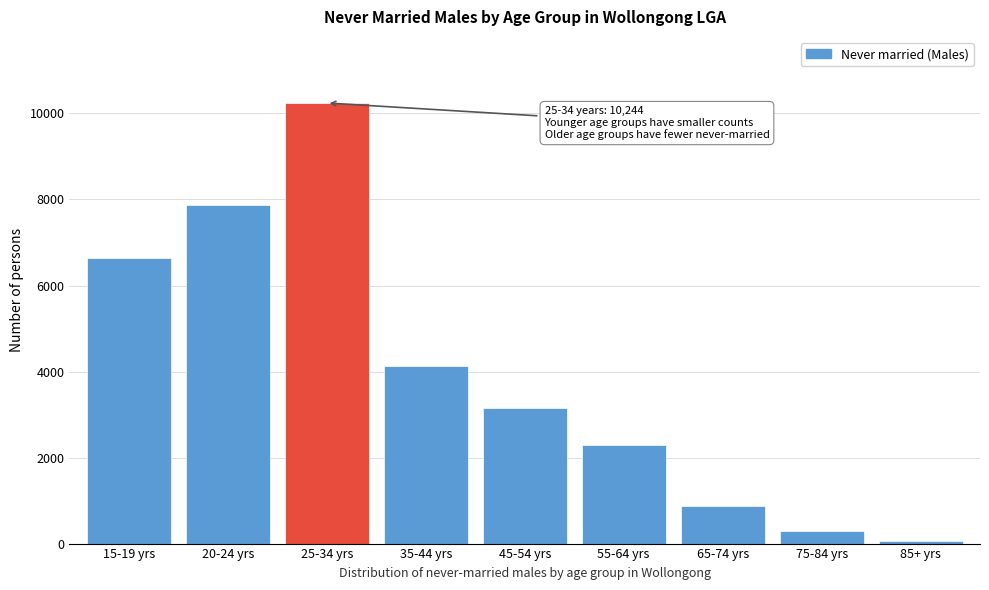

Reading right to left, transcribe all the data shown in this chart.

67	302	883	2289	3141	4129	10244	7875	6633